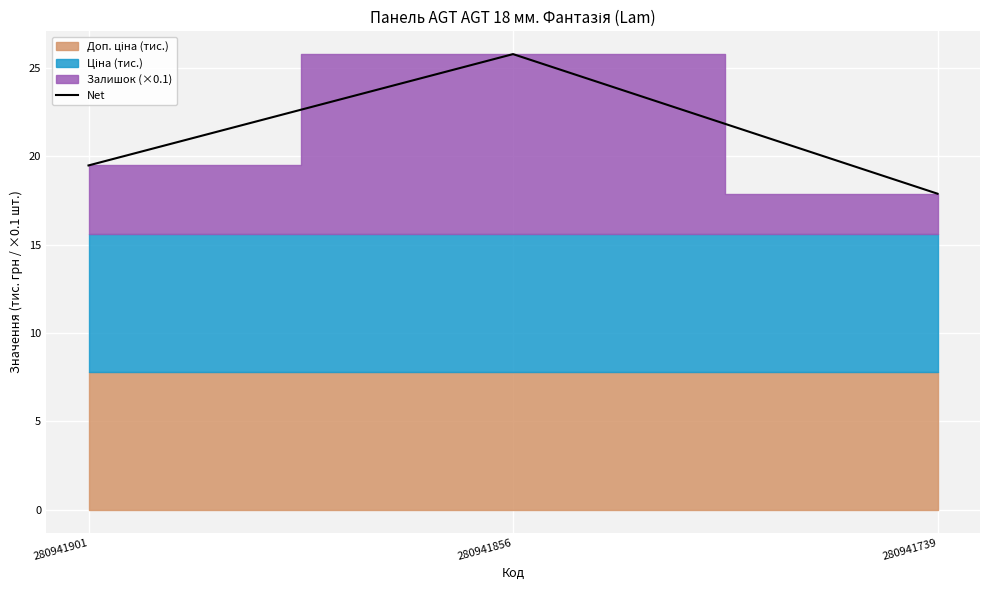

How many values are below 19?

1